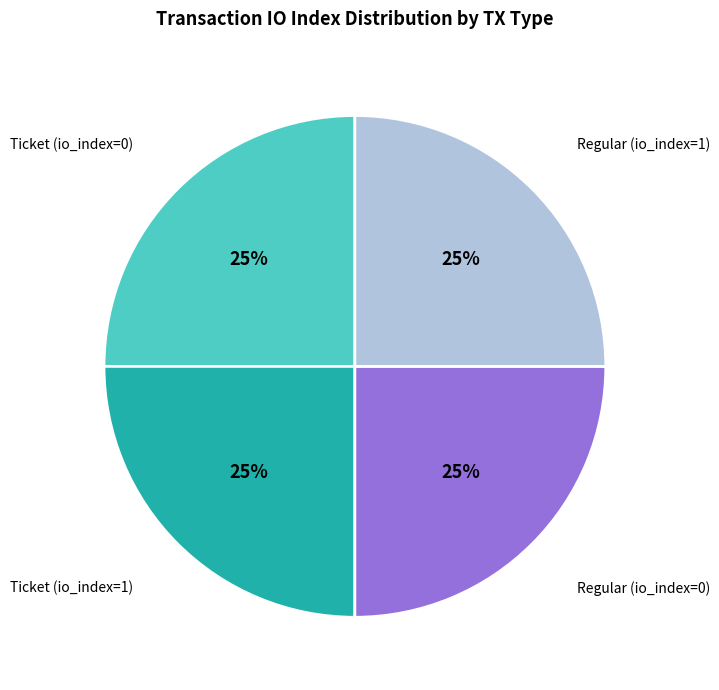

Approximately how many times larger is the value at Regular (io_index=1) compared to Ticket (io_index=1)?

1.0